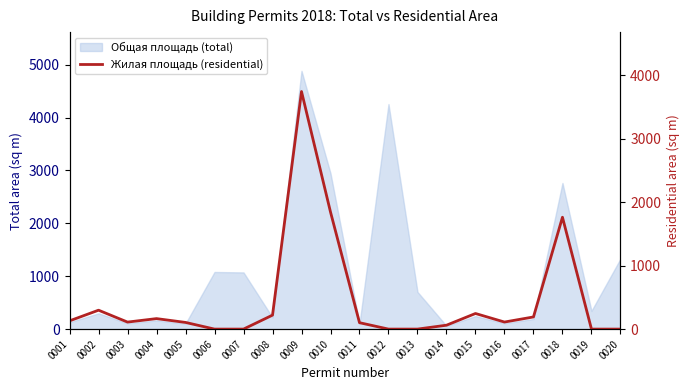

Reading right to left, transcribe all the data shown in this chart.

0020=0.0	0019=0.0	0018=1763.5	0017=191.5	0016=111.1	0015=245.9	0014=61.3	0013=0.0	0012=0.0	0011=101.0	0010=1846.0	0009=3746.0	0008=220.0	0007=0.0	0006=0.0	0005=105.0	0004=165.3	0003=110.4	0002=298.0	0001=130.0